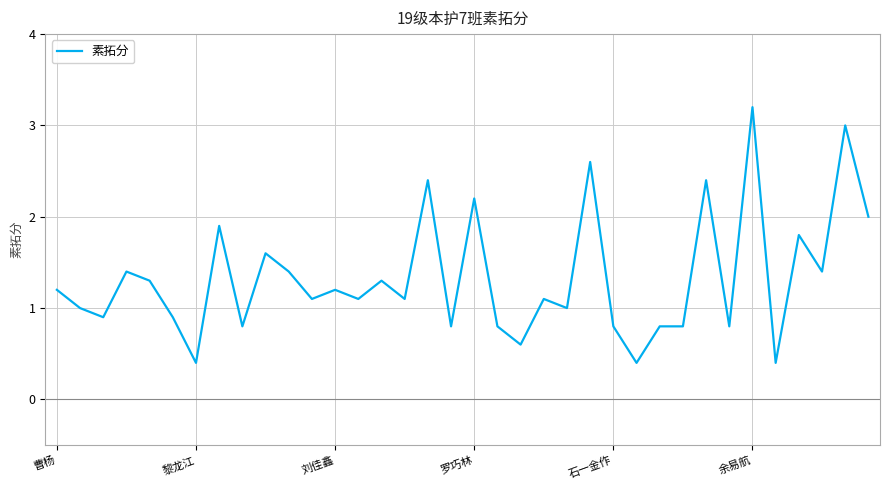

What is the greatest value displayed?

3.2